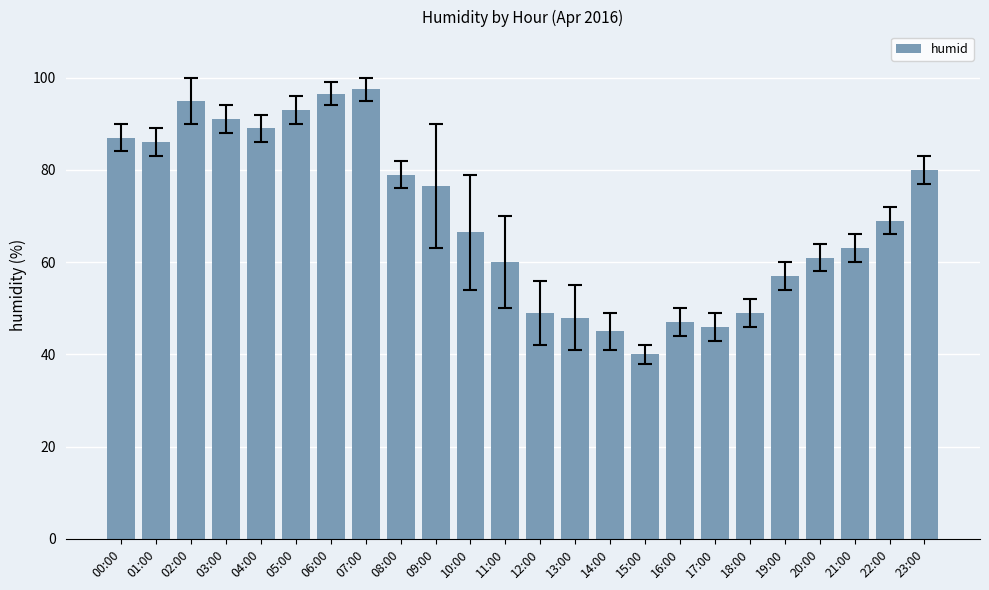

What is the label of the 17th bar from the left?

16:00